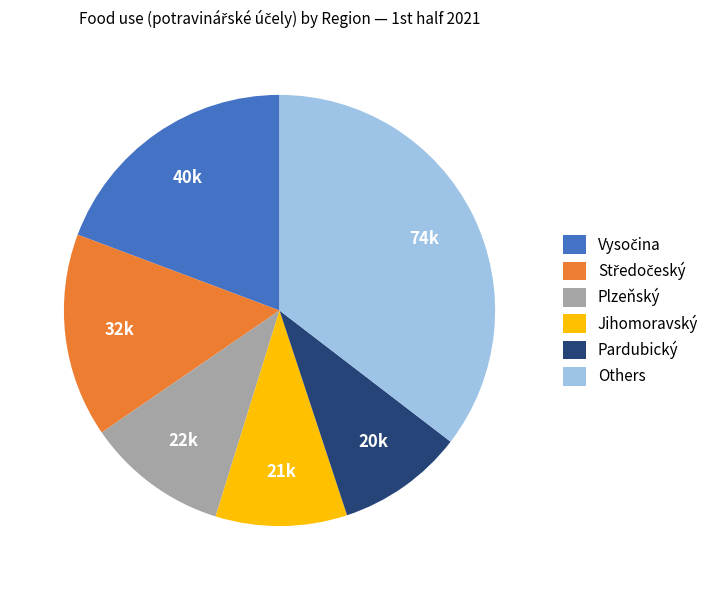

True or false: Plzeňský accounts for 11% of the total.

True